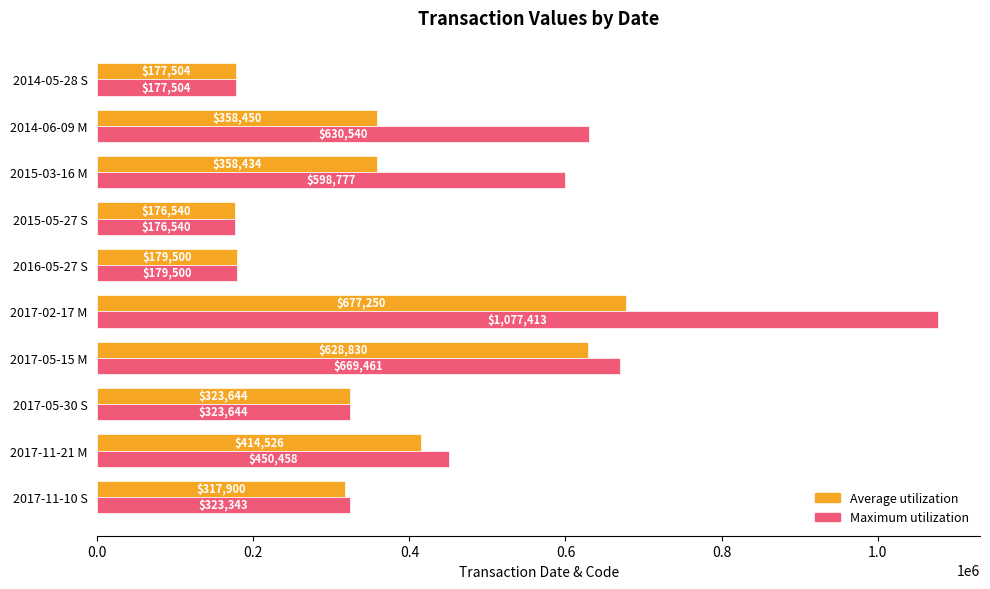

List the series in order of their overall mean, lowest first.

Average utilization, Maximum utilization